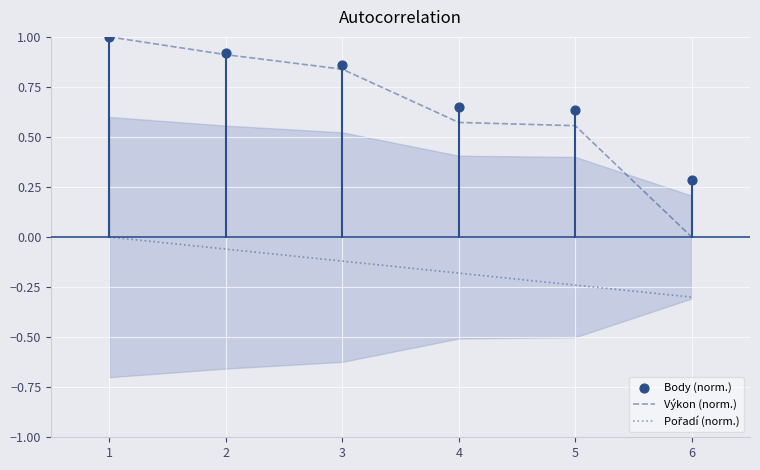

Is the value of Výkon (norm.) at 1 greater than the value of Body (norm.) at 4?

Yes